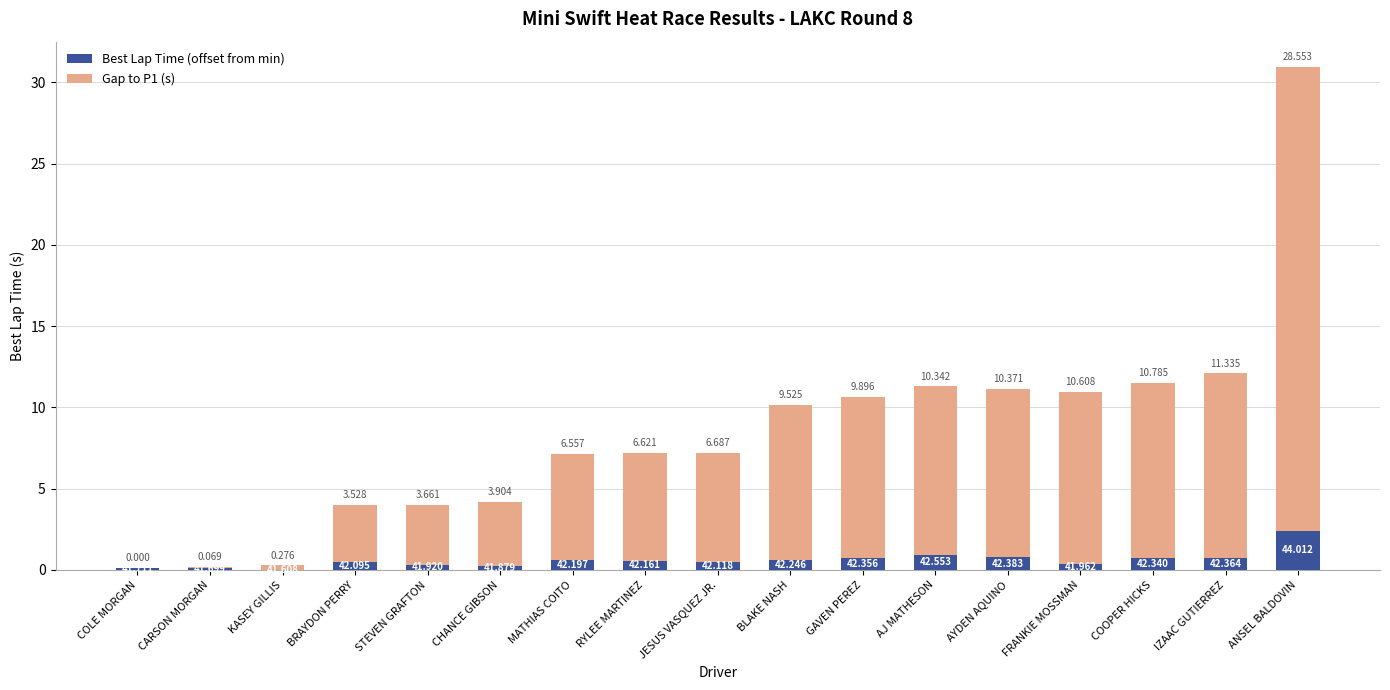

At which category is the sum across all series the highest?

ANSEL BALDOVIN